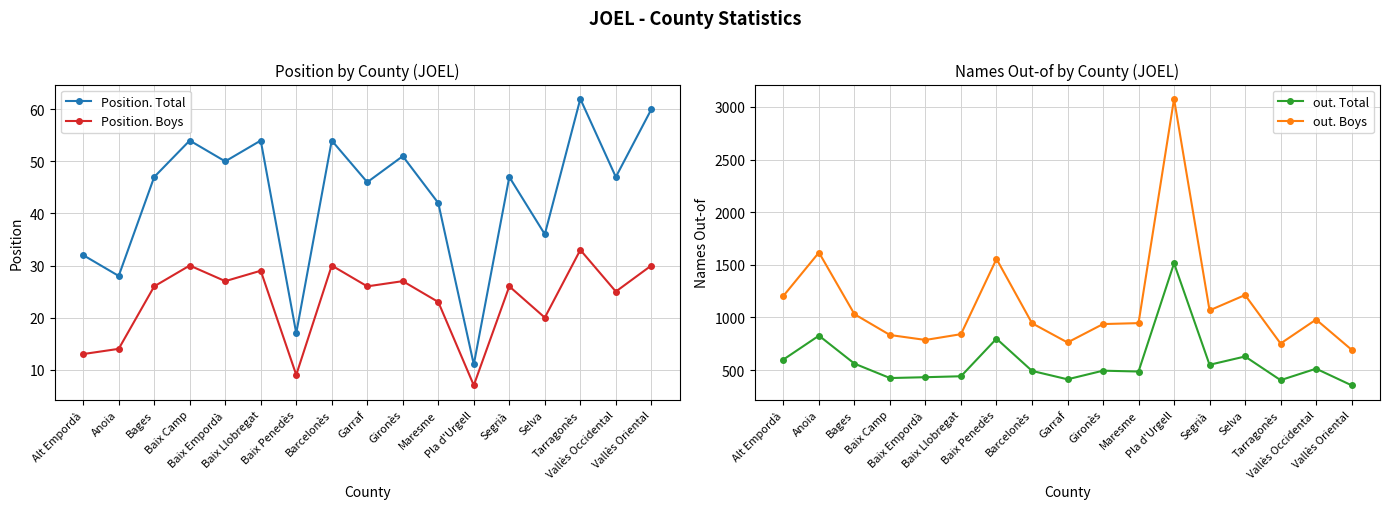

How many series are shown in this chart?

4